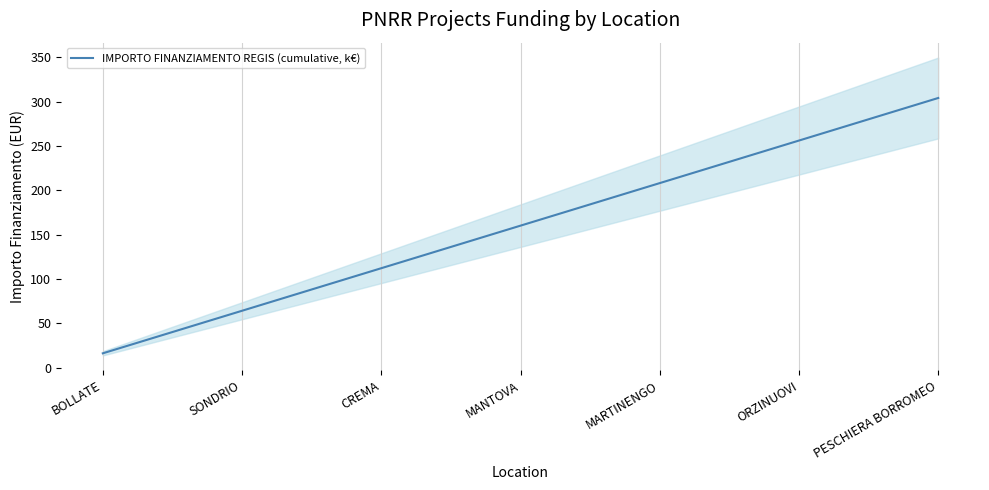

Read the IMPORTO FINANZIAMENTO REGIS (cumulative, k€) value at MARTINENGO.

208